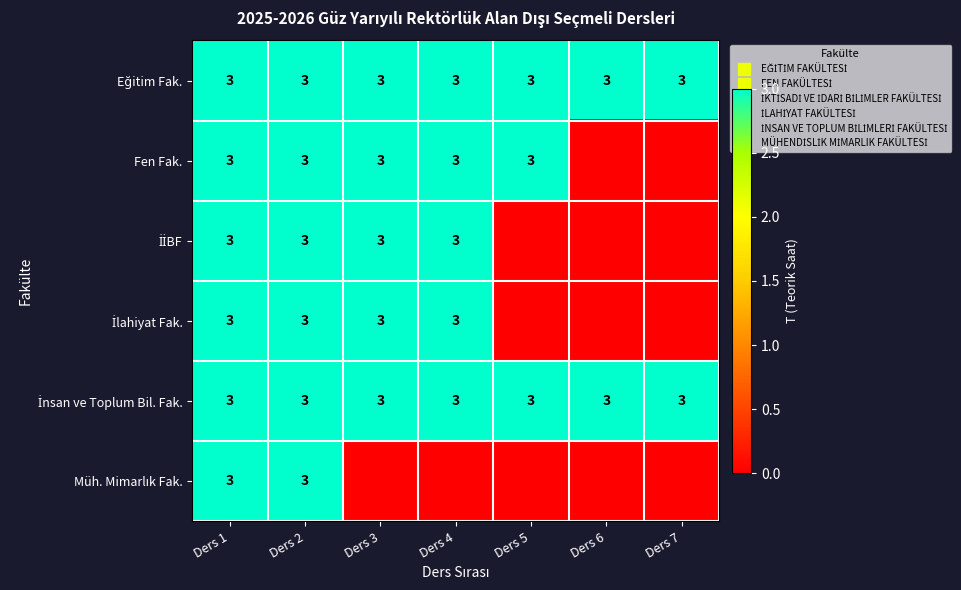

How many data points in İlahiyat Fak. are less than 3?

3